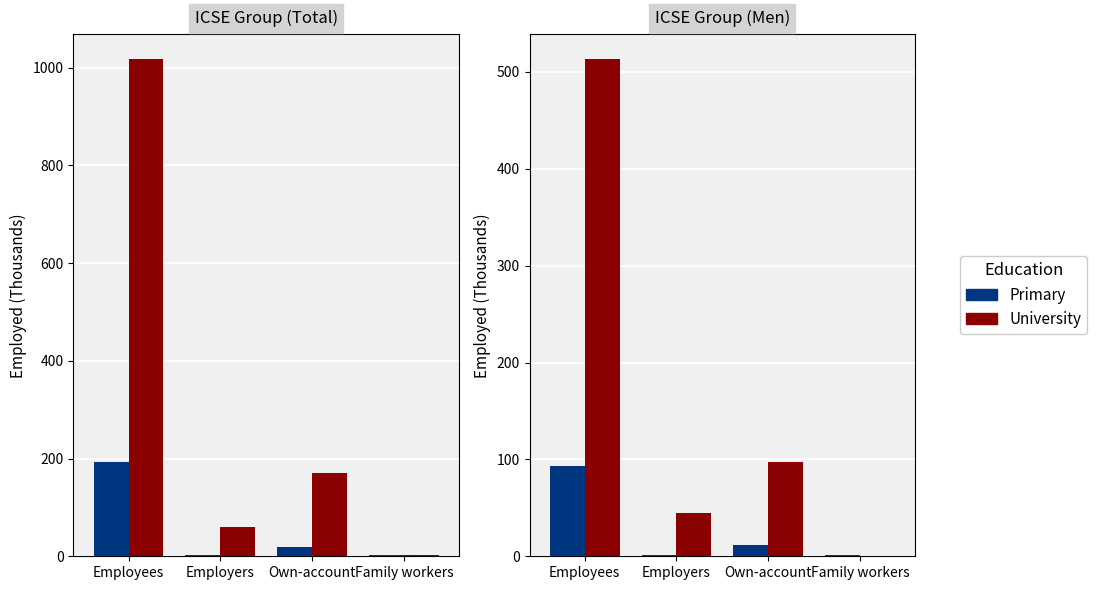

How many data points in University are less than 96?

2